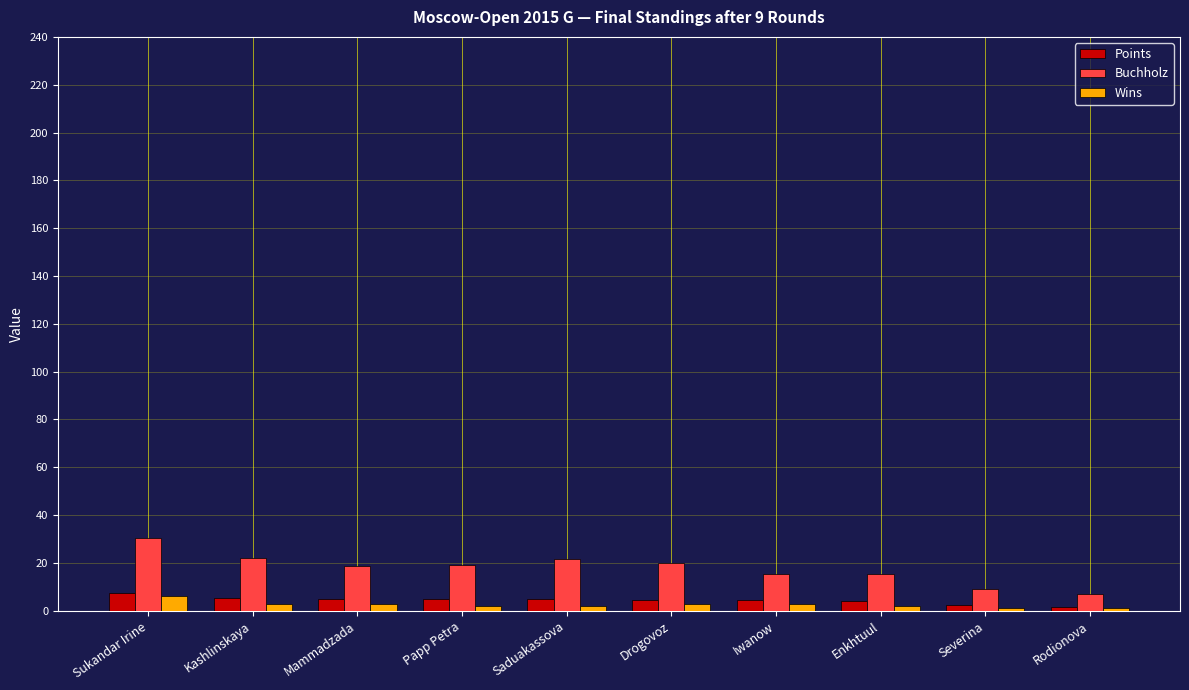

The value of Buchholz at Iwanow is 25.1. True or false?

False